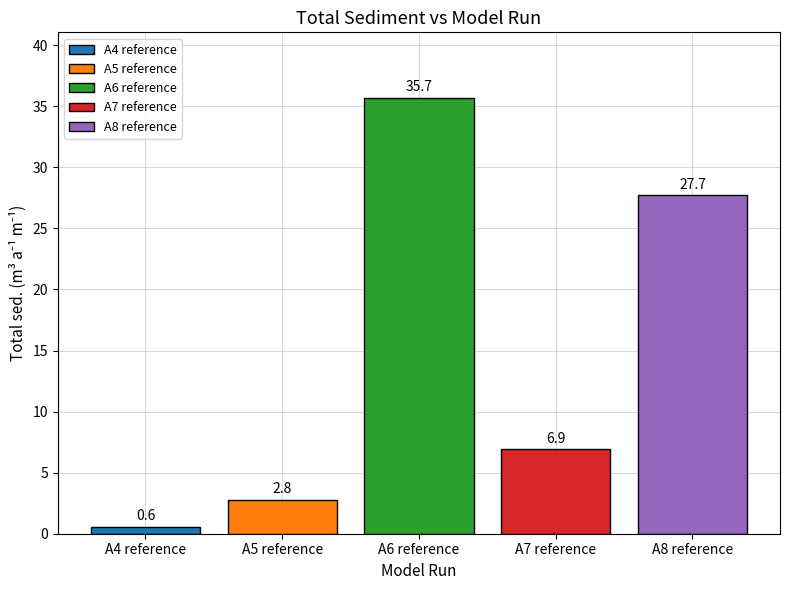

True or false: A6 reference has a value of 48.3 at A6 reference.

False